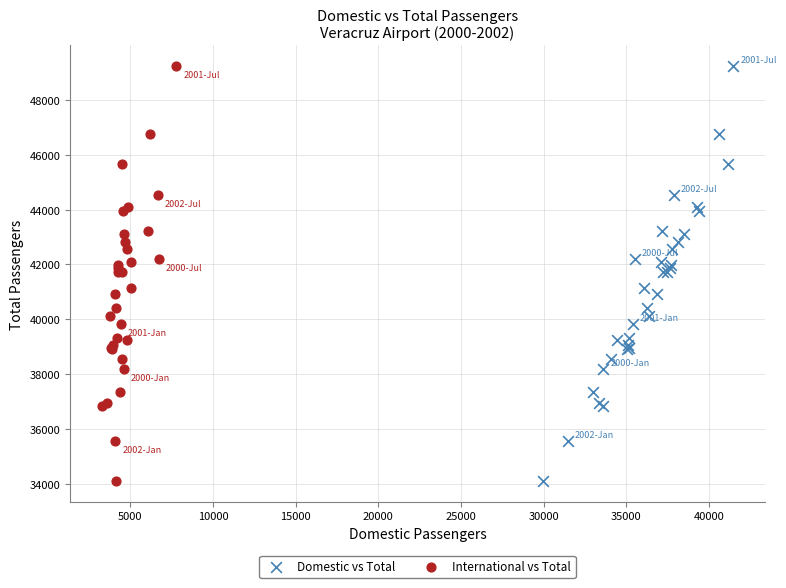

What are all the series names shown in the legend?

Domestic vs Total, International vs Total